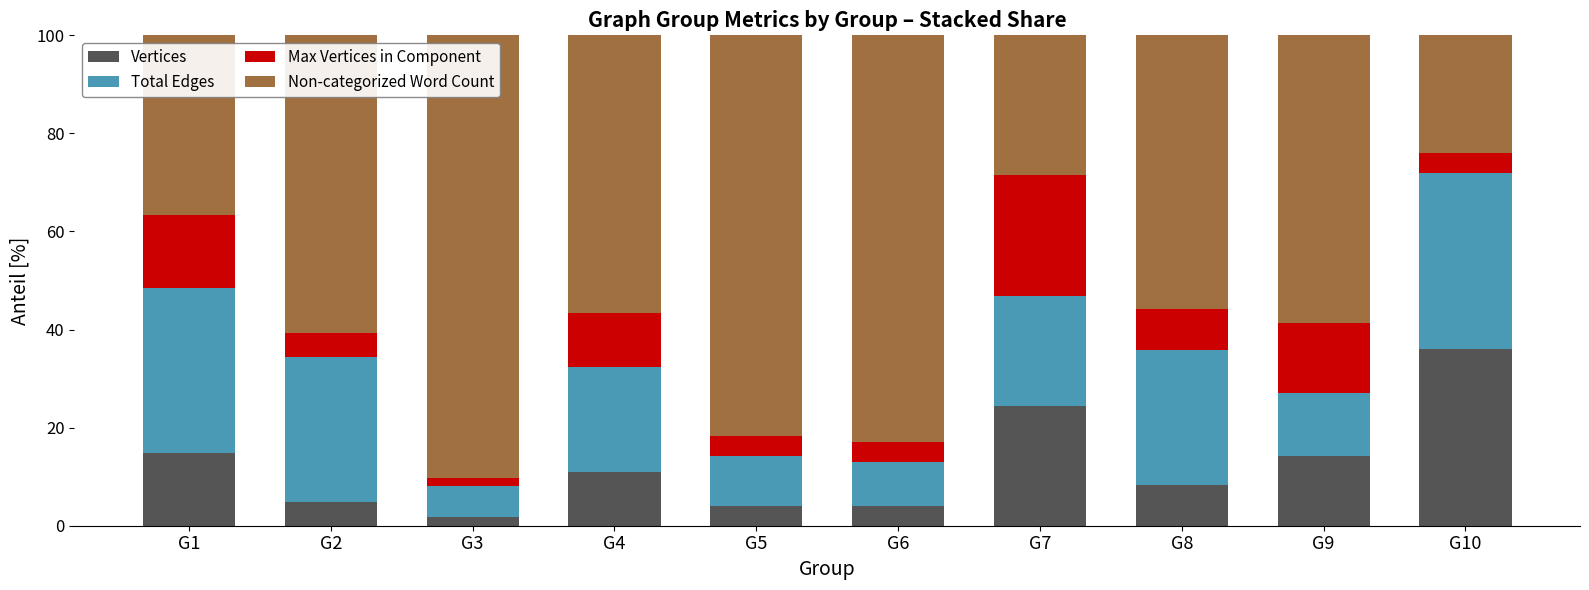

At which label does Vertices reach its peak?

G10